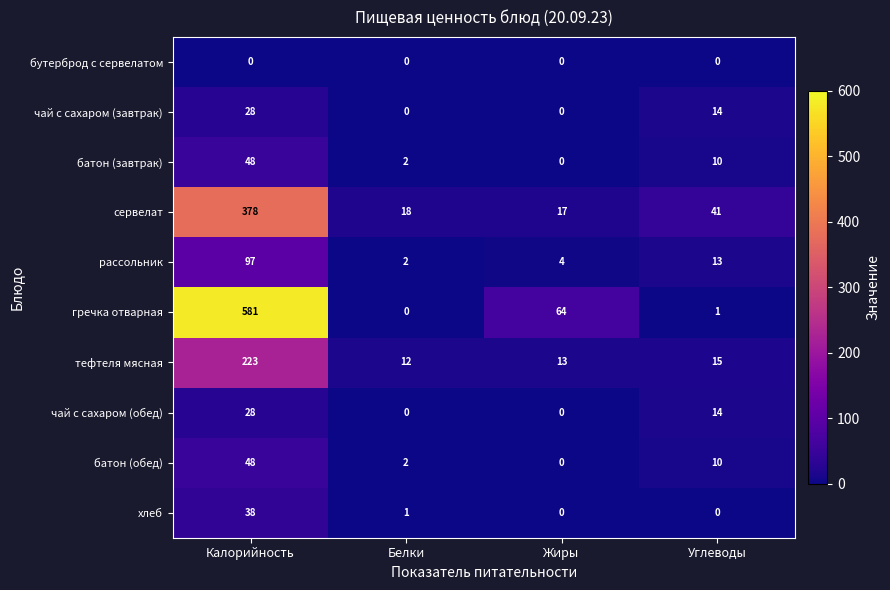

Read the чай с сахаром (завтрак) value at Углеводы, to the nearest 10.

10